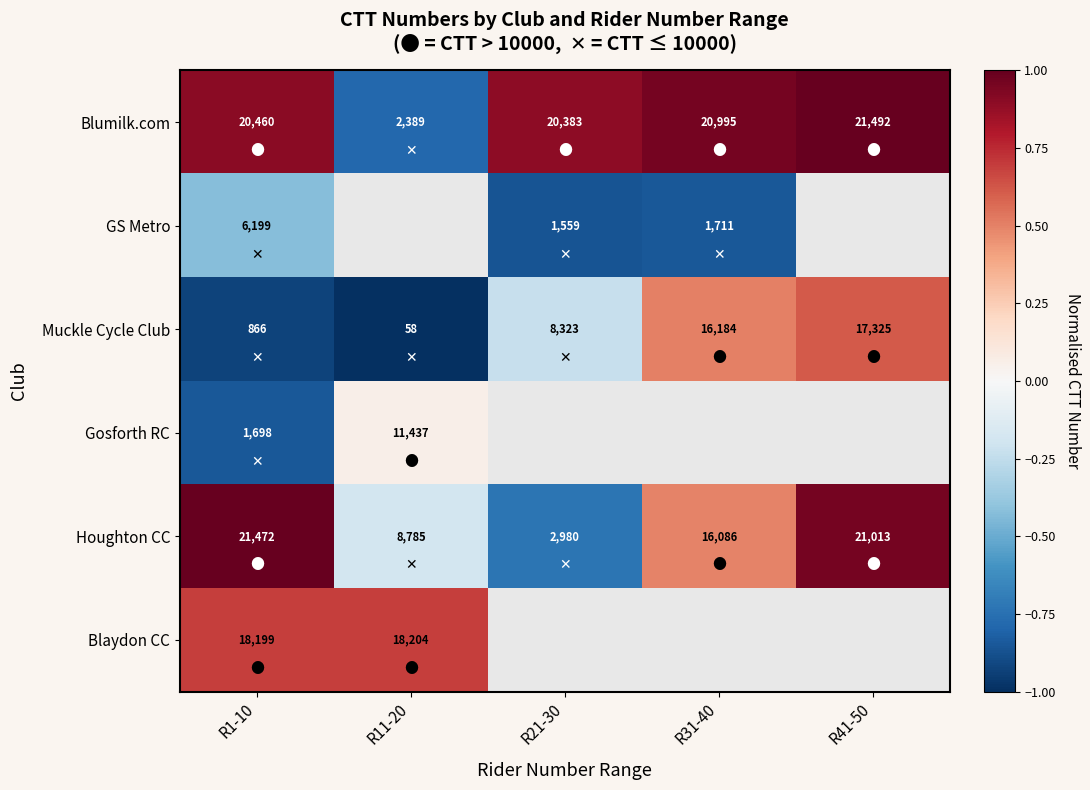

Which label corresponds to the smallest value in the chart?

R11-20